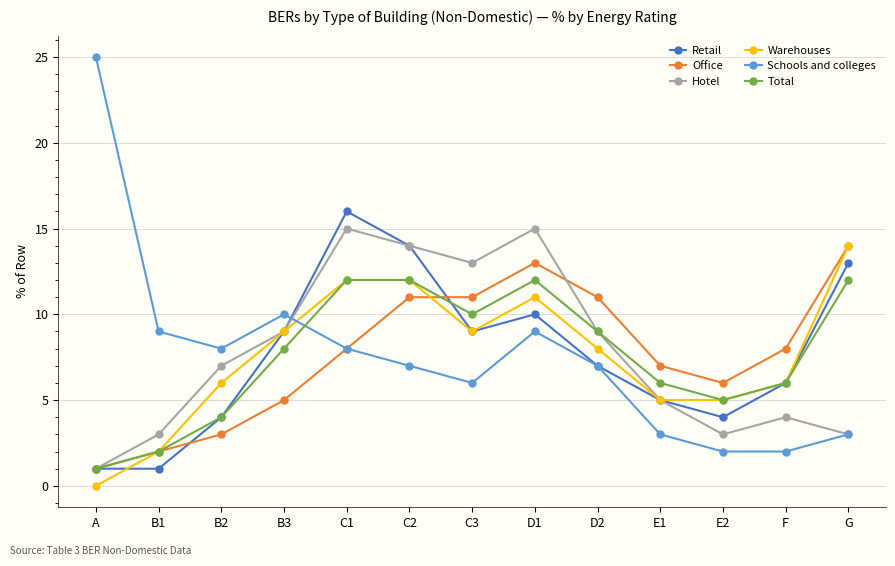

Reading left to right, list all the values displayed in this chart.

Retail: 1	1	4	9	16	14	9	10	7	5	4	6	13
Office: 1	2	3	5	8	11	11	13	11	7	6	8	14
Hotel: 1	3	7	9	15	14	13	15	9	5	3	4	3
Warehouses: 0	2	6	9	12	12	9	11	8	5	5	6	14
Schools and colleges: 25	9	8	10	8	7	6	9	7	3	2	2	3
Total: 1	2	4	8	12	12	10	12	9	6	5	6	12